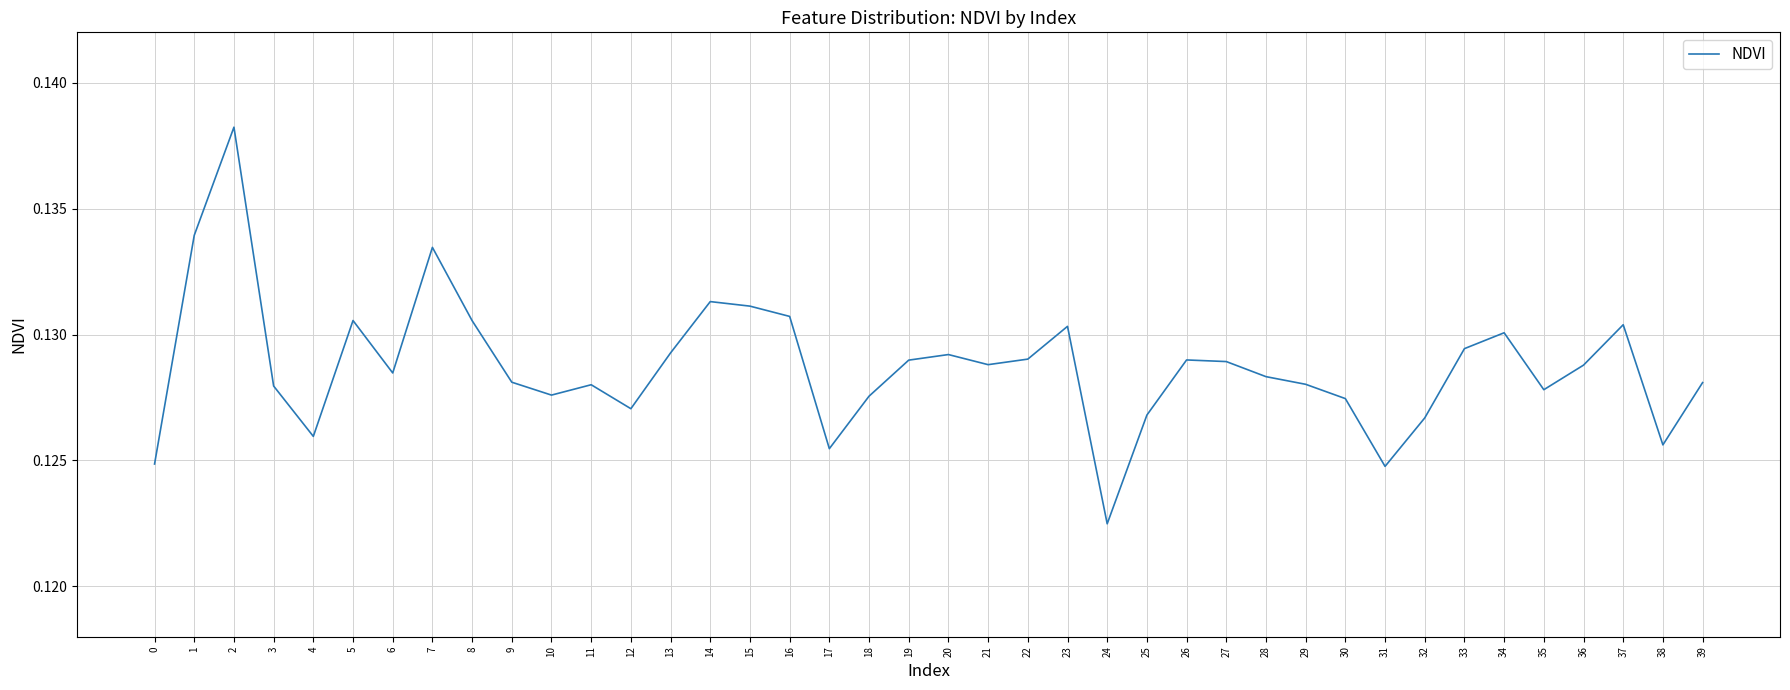

Where is the first local maximum?

2